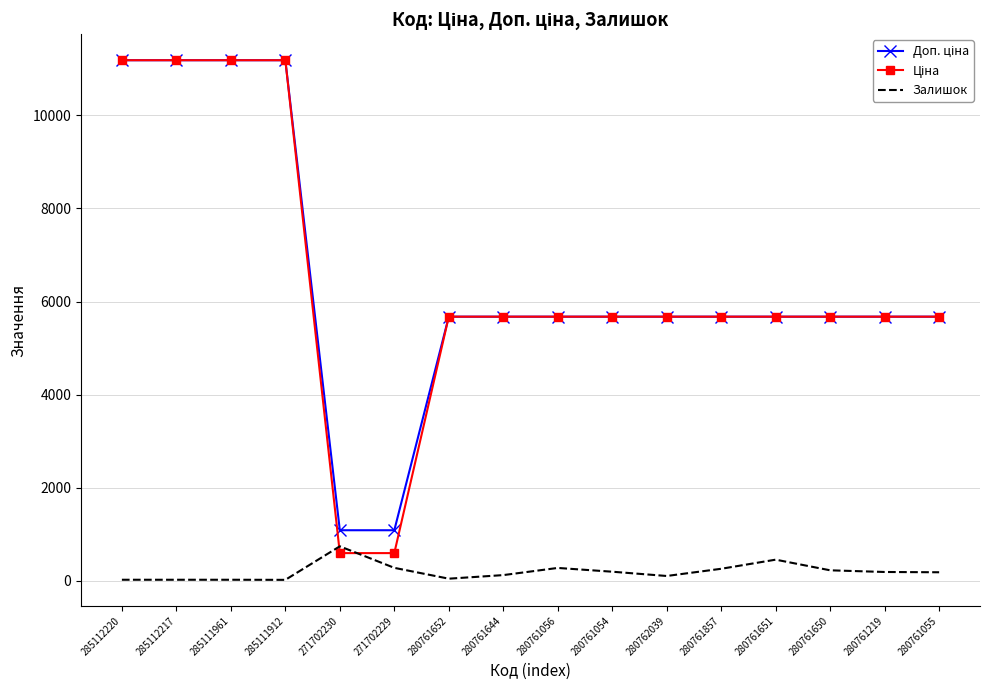

True or false: Залишок has a value of 17.0 at 285112220.

True